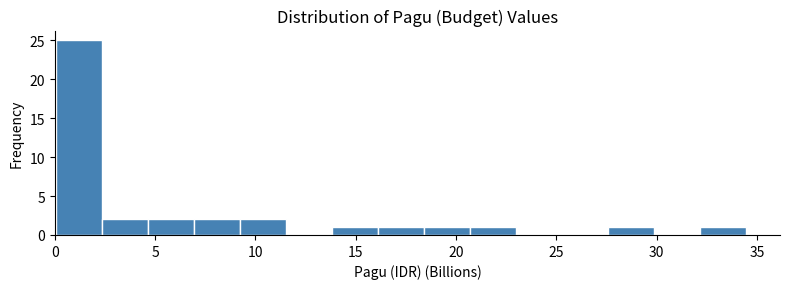

Reading left to right, transcribe this chart: for each bar, give the range it covers on the x-axis and its height. Neither the bar edges nor the heights are printed on the chart, so give them approximately, as read against the axes.

0.0 to 2.5: 25
2.5 to 4.5: 2
4.5 to 7.0: 2
7.0 to 9.0: 2
9.0 to 11.5: 2
11.5 to 14.0: 0
14.0 to 16.0: 1
16.0 to 18.5: 1
18.5 to 20.5: 1
20.5 to 23.0: 1
23.0 to 25.5: 0
25.5 to 27.5: 0
27.5 to 30.0: 1
30.0 to 32.0: 0
32.0 to 34.5: 1